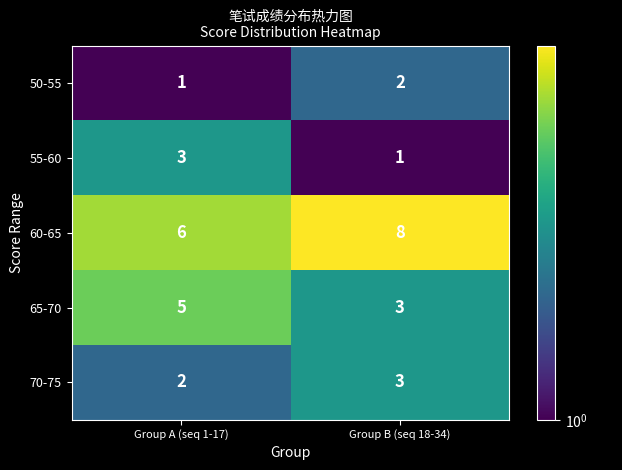

What is the smallest value displayed?

1